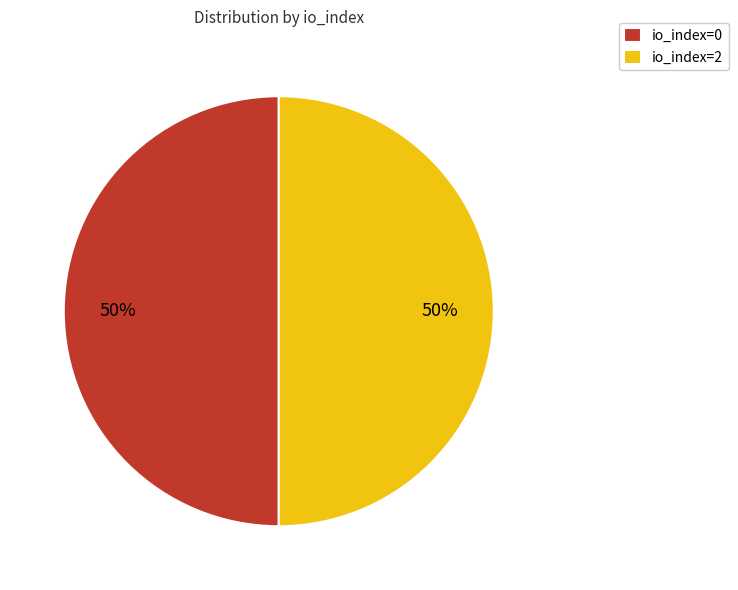

To the nearest percent, what is the combined percentage of io_index=0 and io_index=2?

100%